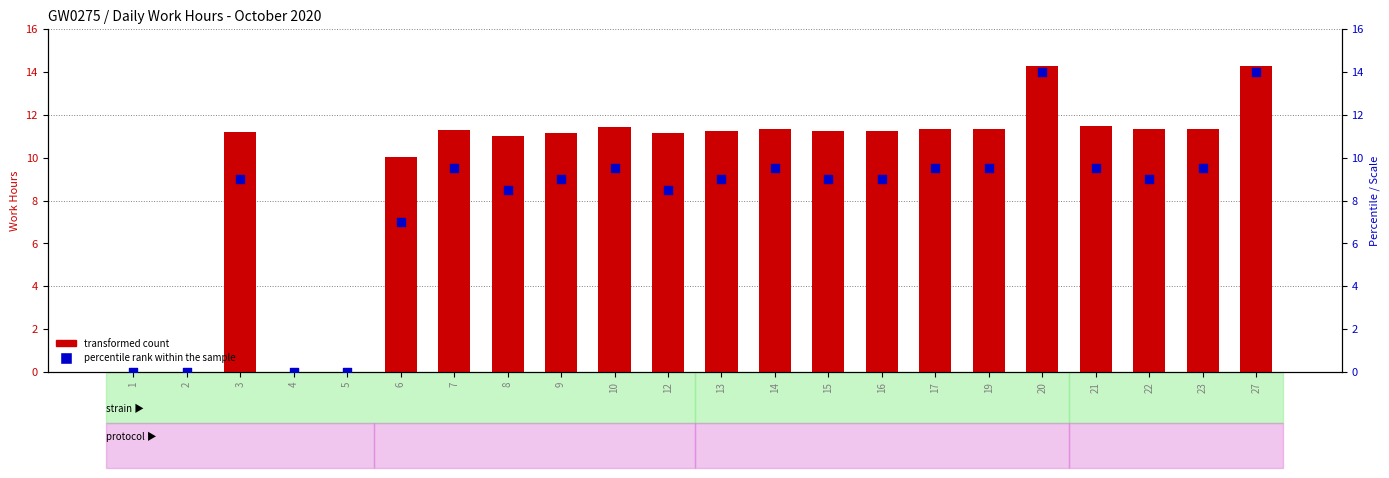

At which category is the sum across all series the highest?

20